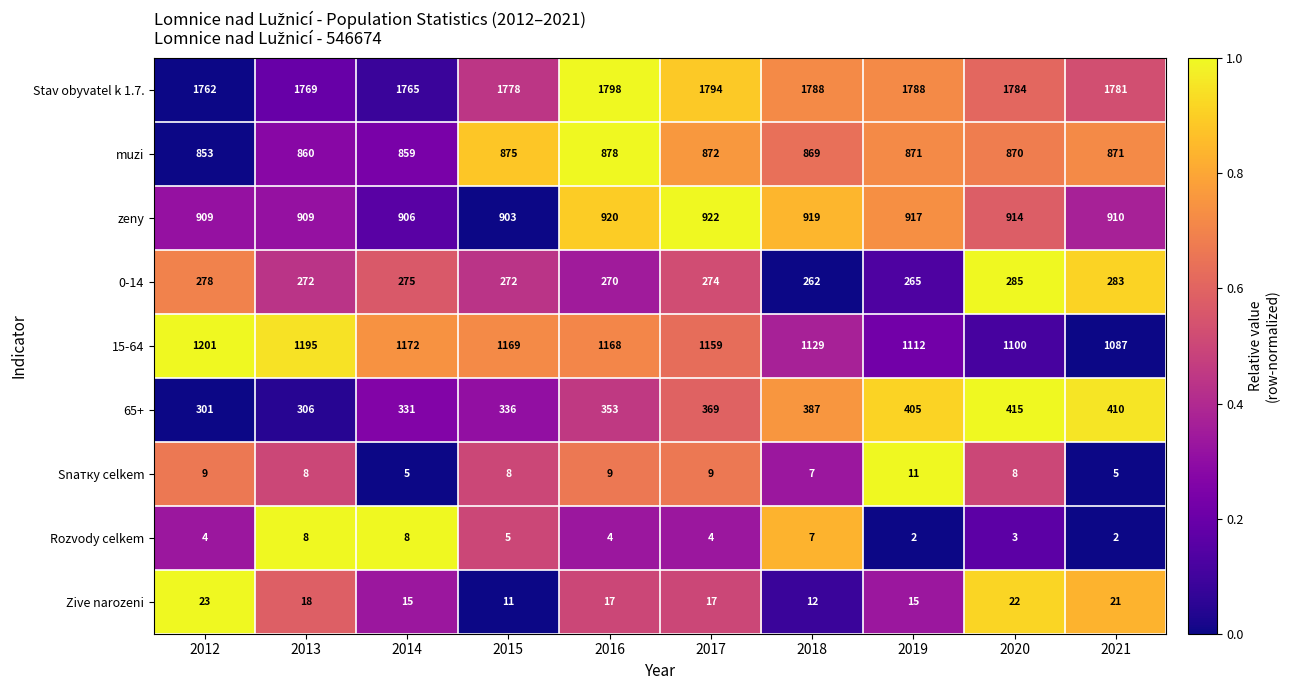

How many categories are shown in the chart?

10